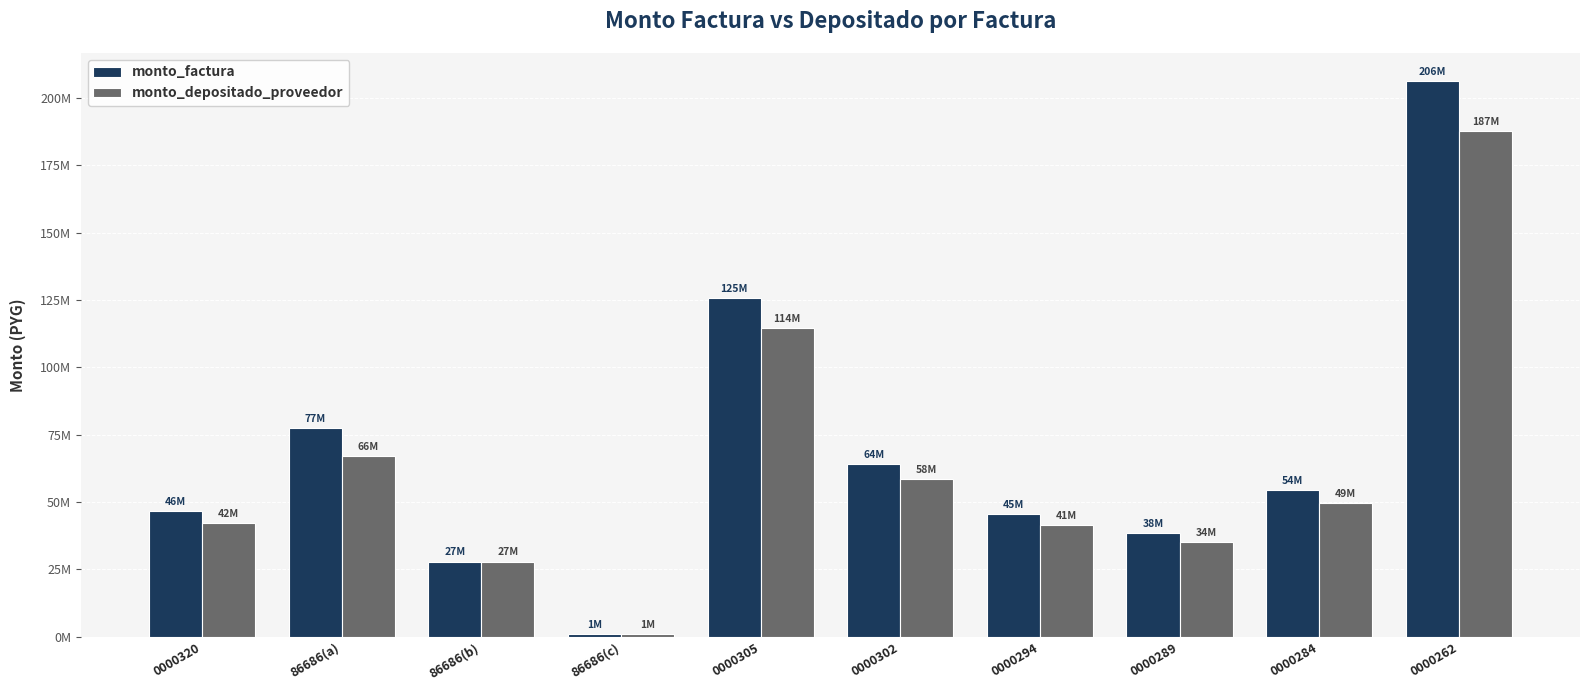

Which series has the largest total across all categories?

monto_factura